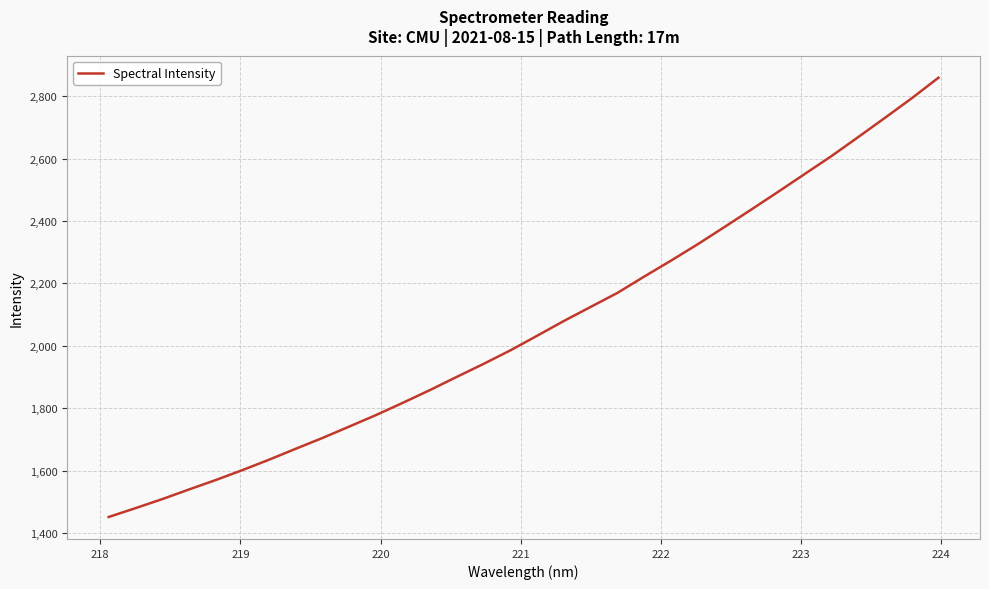

What is the maximum value shown in the chart?

2859.2